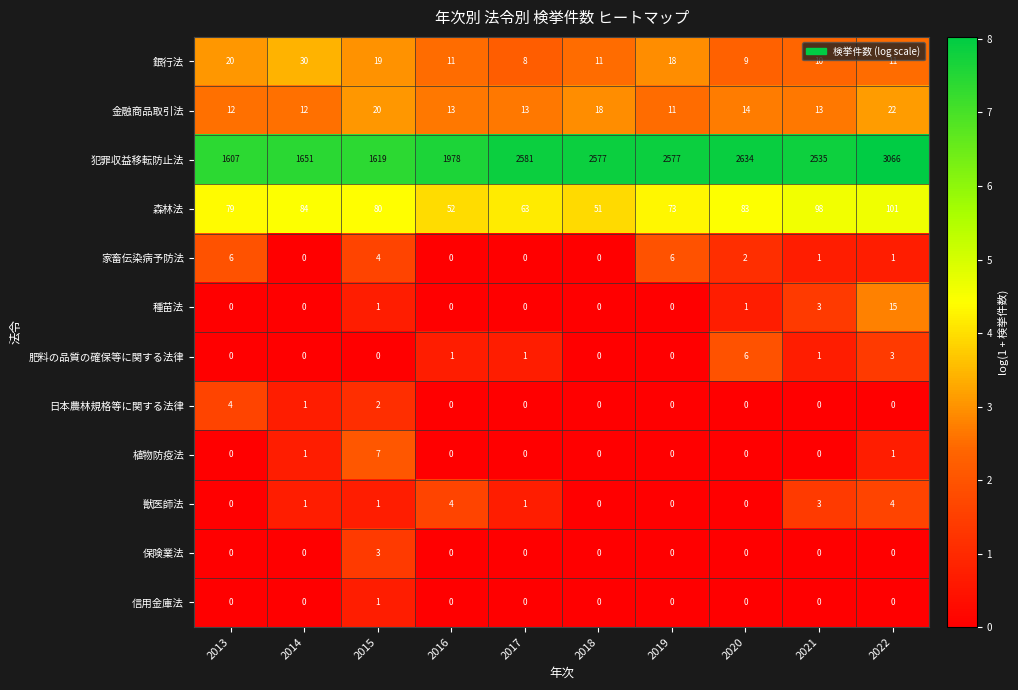

Is it true that 森林法 equals 51 at 2018?

True